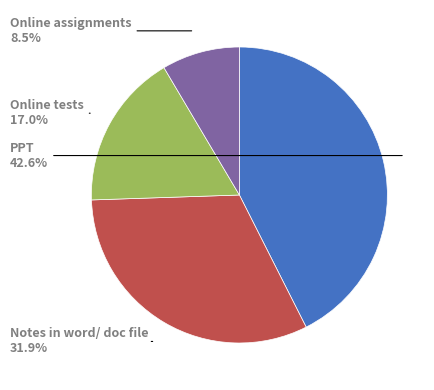

Is there any slice that represents more than half of the pie?

No